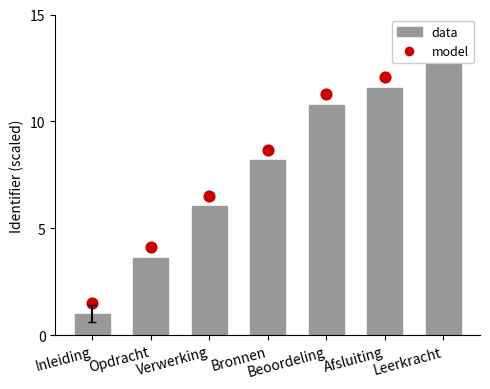

At how many categories does at least one series exceed 7?

4